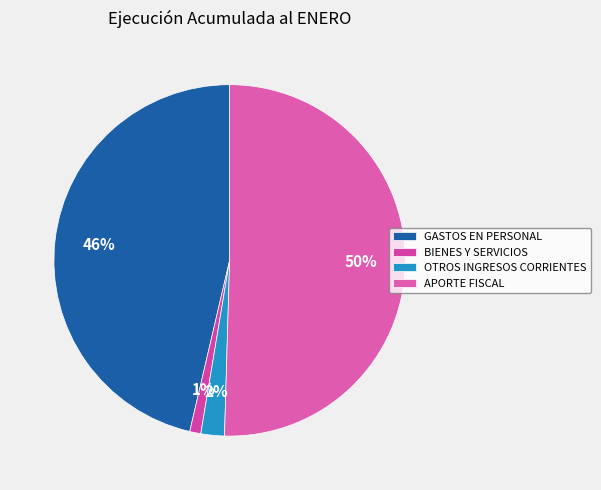

Between APORTE FISCAL and GASTOS EN PERSONAL, which is larger?

APORTE FISCAL